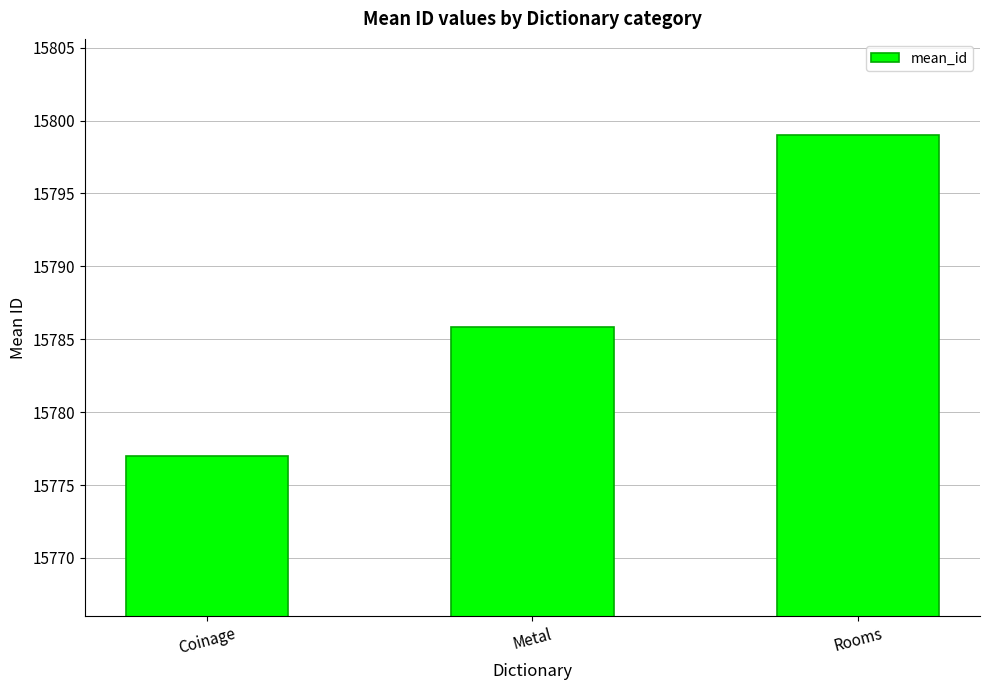

Count the number of data series in this chart.

1